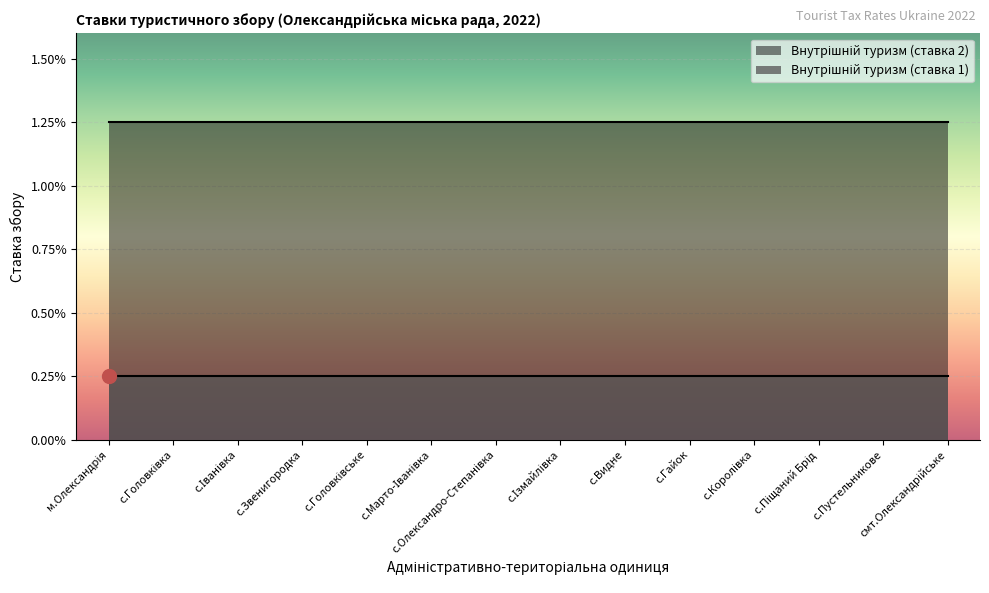

True or false: Внутрішній туризм (ставка 2) and Внутрішній туризм (ставка 1) cross at least once.

False